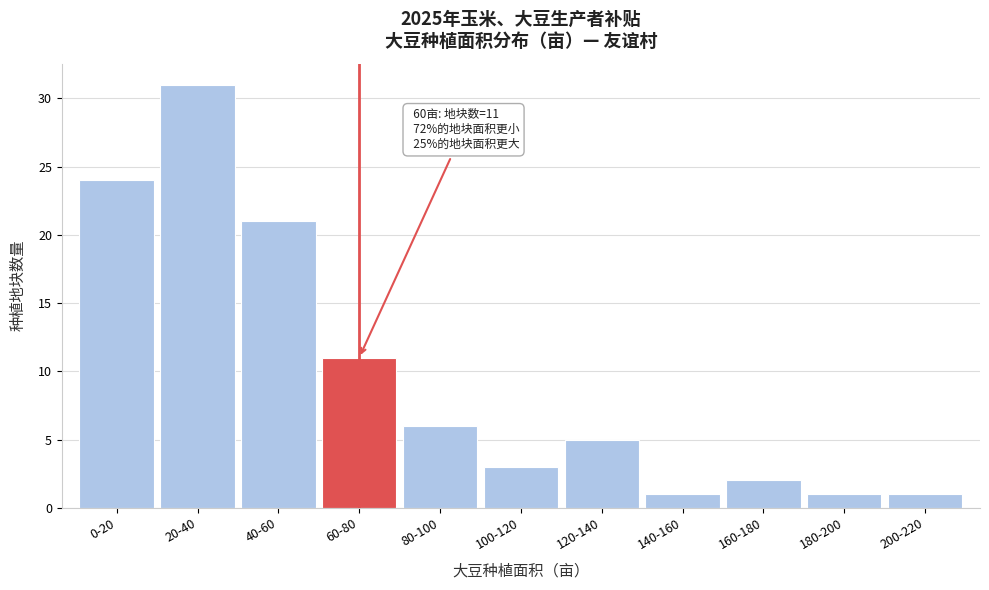

Reading left to right, extract all data points from this chart.

24	31	21	11	6	3	5	1	2	1	1